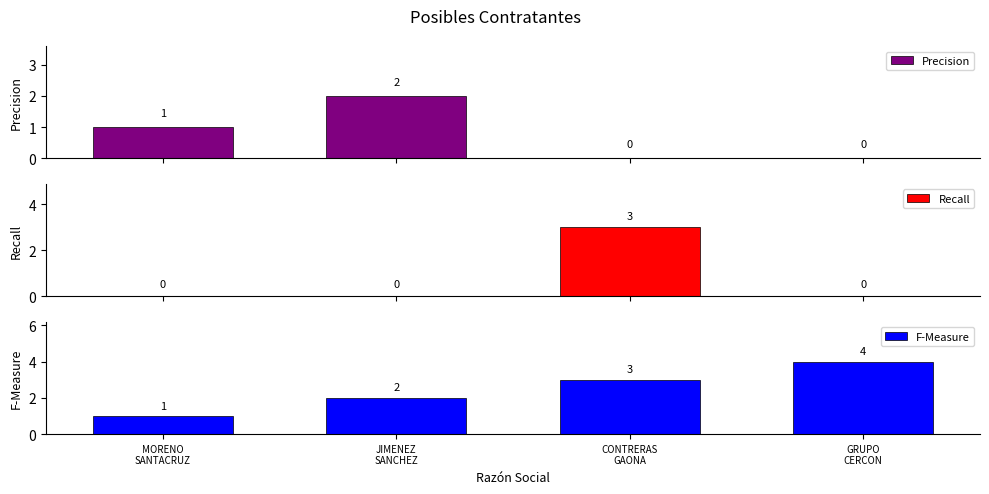

The value of F-Measure at JIMENEZ
SANCHEZ is 1. True or false?

False